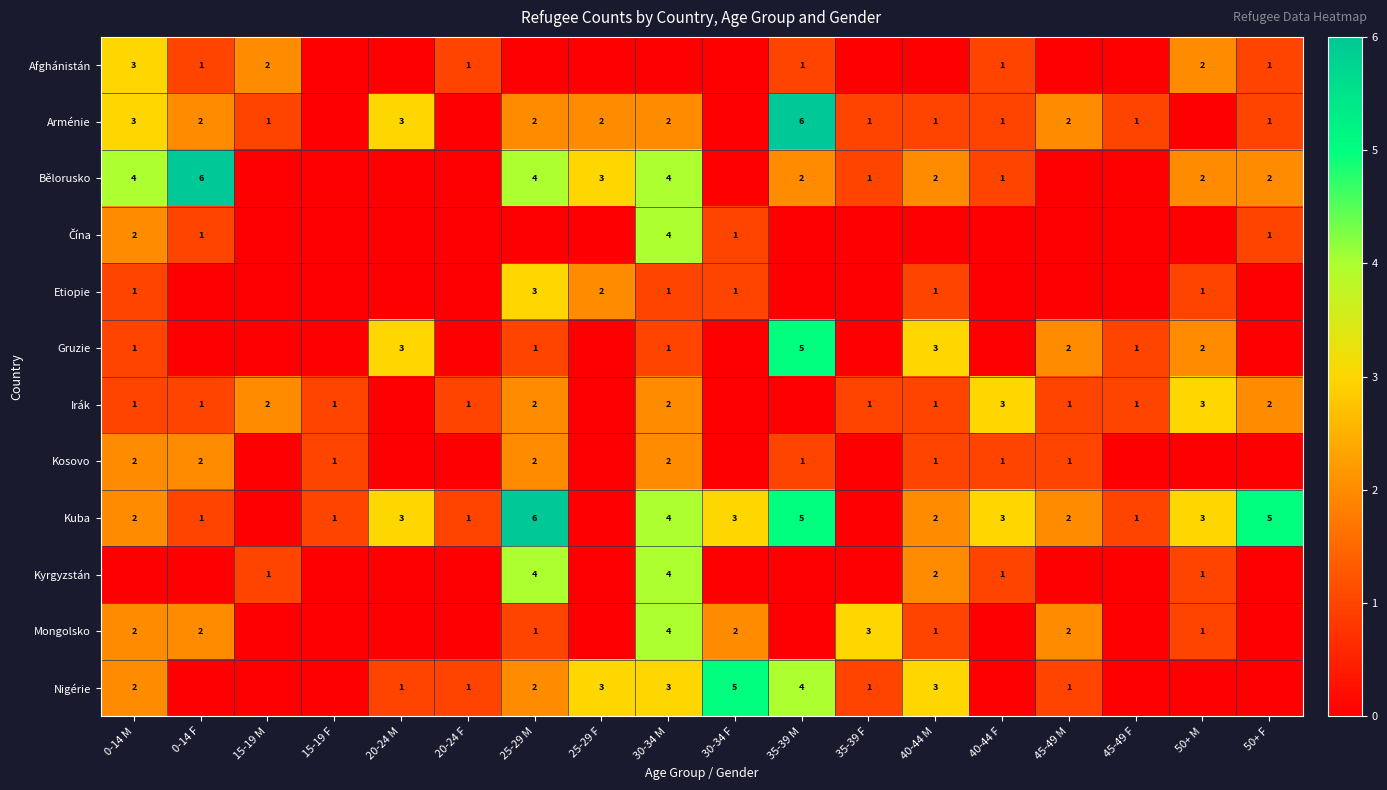

Is it true that Etiopie equals 1 at 25-29 F?

False